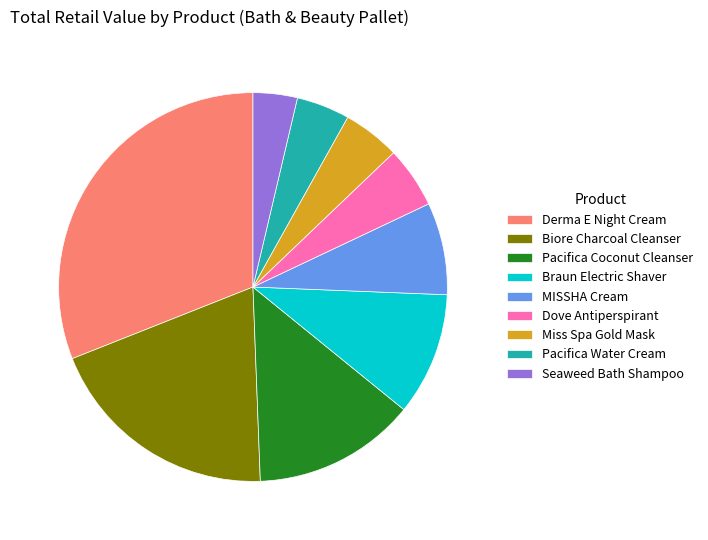

Between Pacifica Coconut Cleanser and Dove Antiperspirant, which is larger?

Pacifica Coconut Cleanser